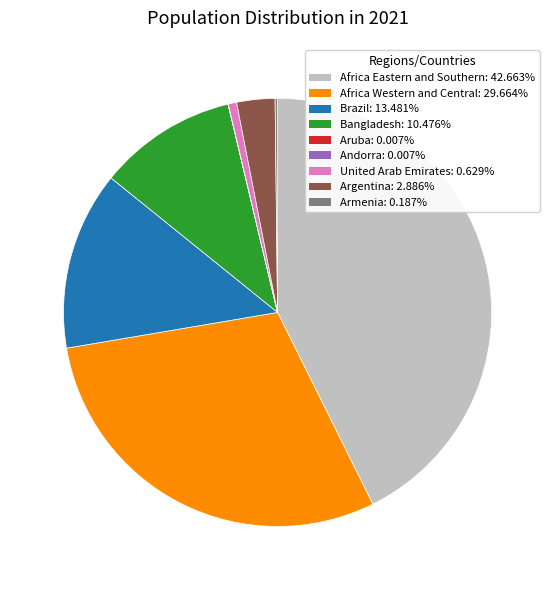

Approximately how many times larger is the value at Africa Western and Central compared to Bangladesh?

2.8